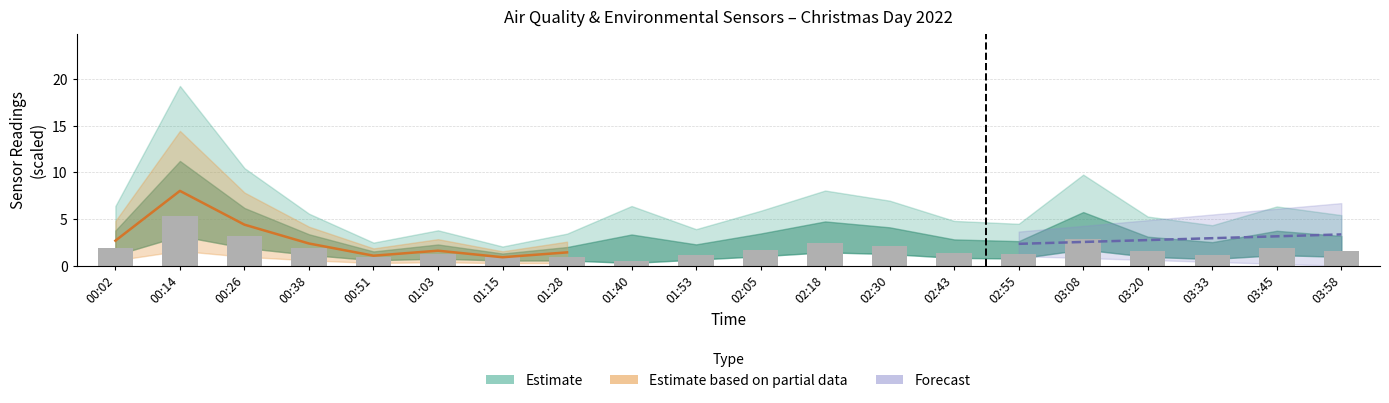

The chart shows a value of 1.3 at 01:03. True or false?

True